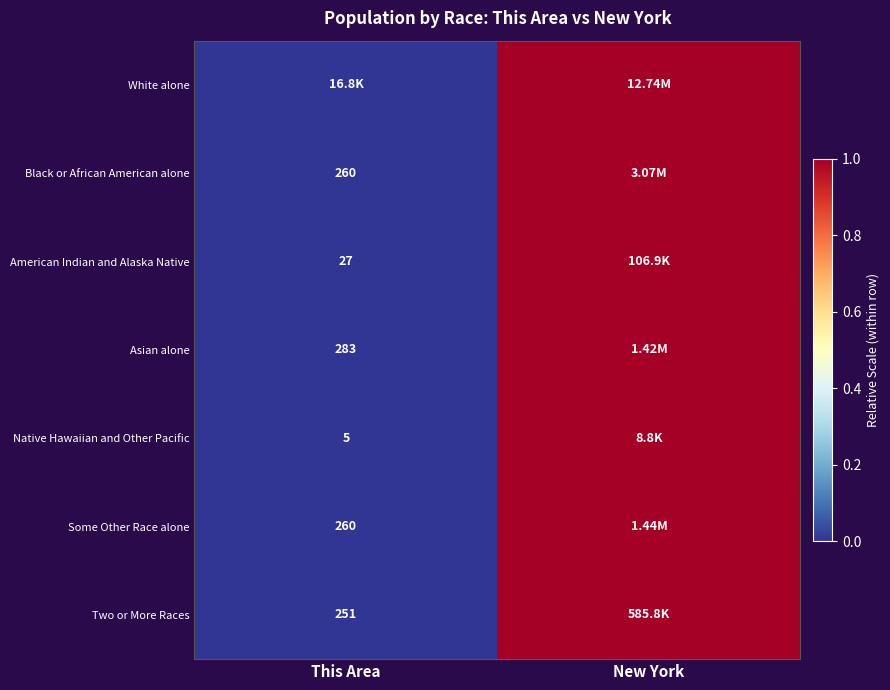

What is the difference between the maximum and minimum values in the Asian alone series?

1